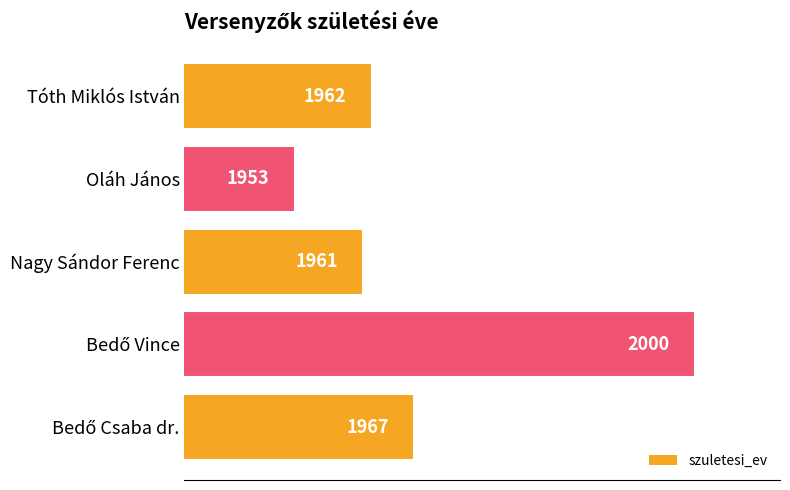

How many distinct data groups are displayed?

1